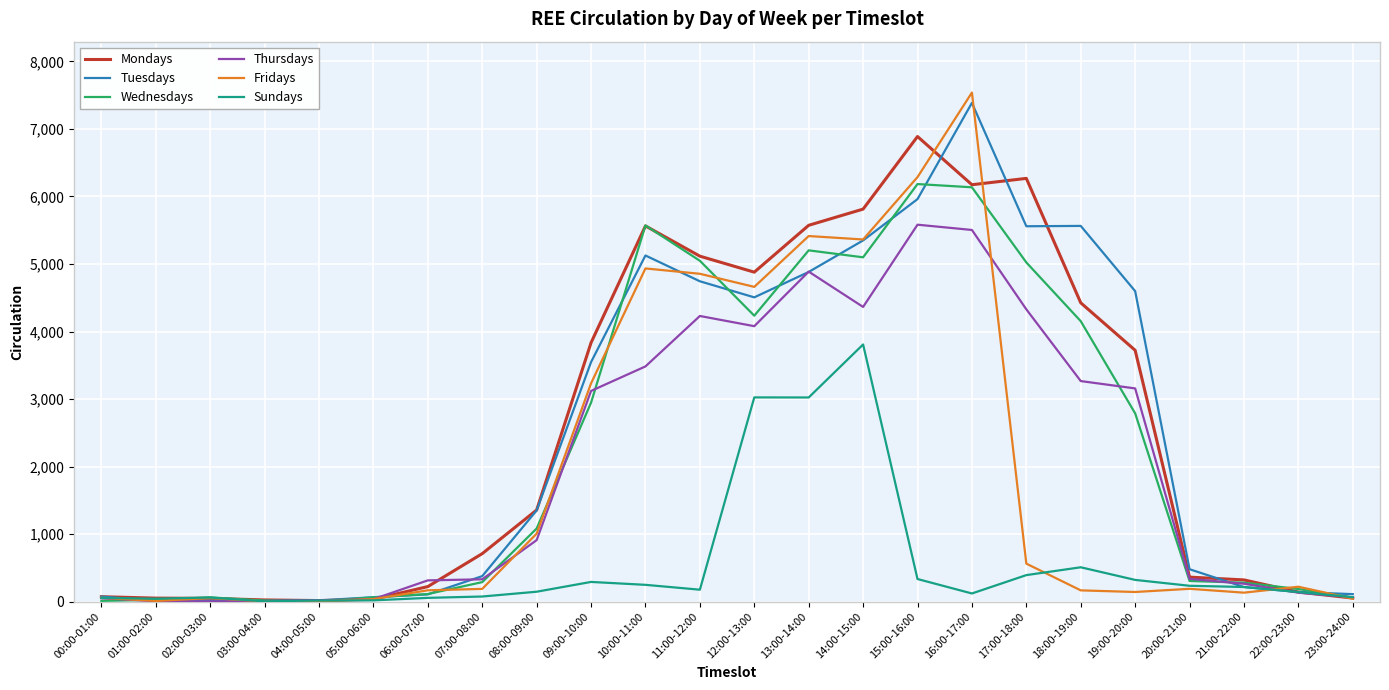

Count the number of data series in this chart.

6